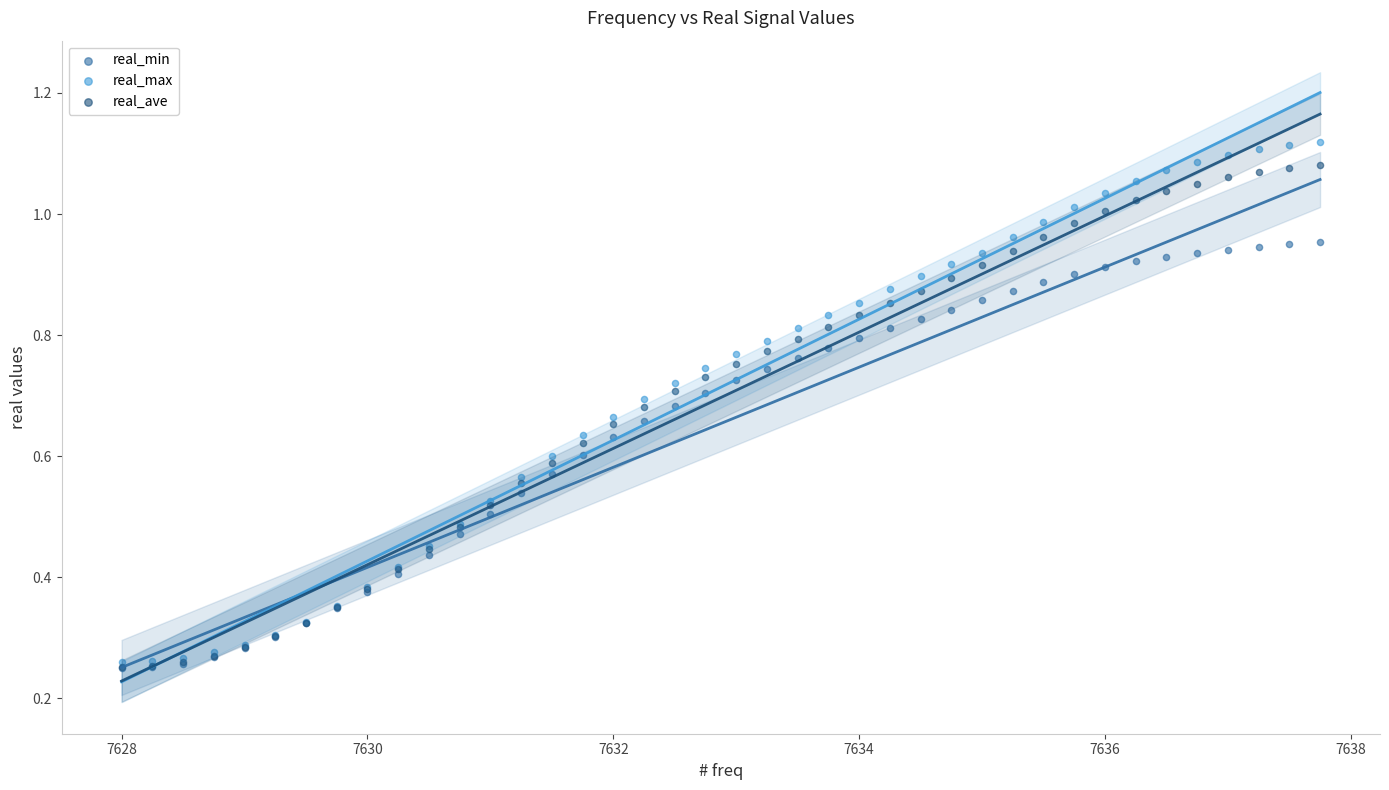

Which series contains the highest Y value?

real_max